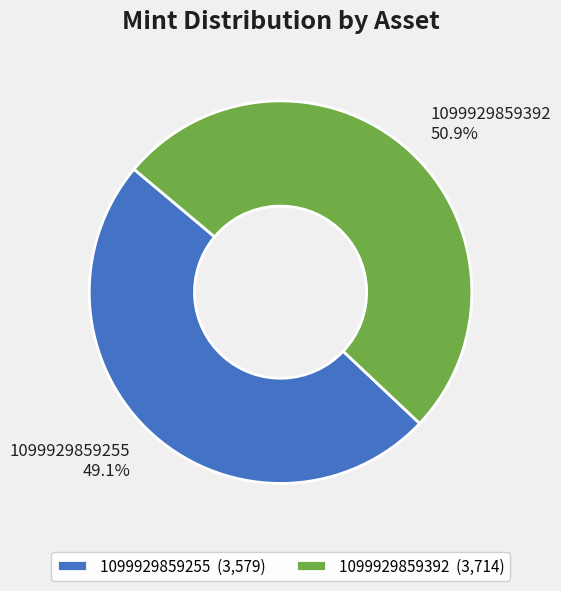

How many slices are in this pie chart?

2